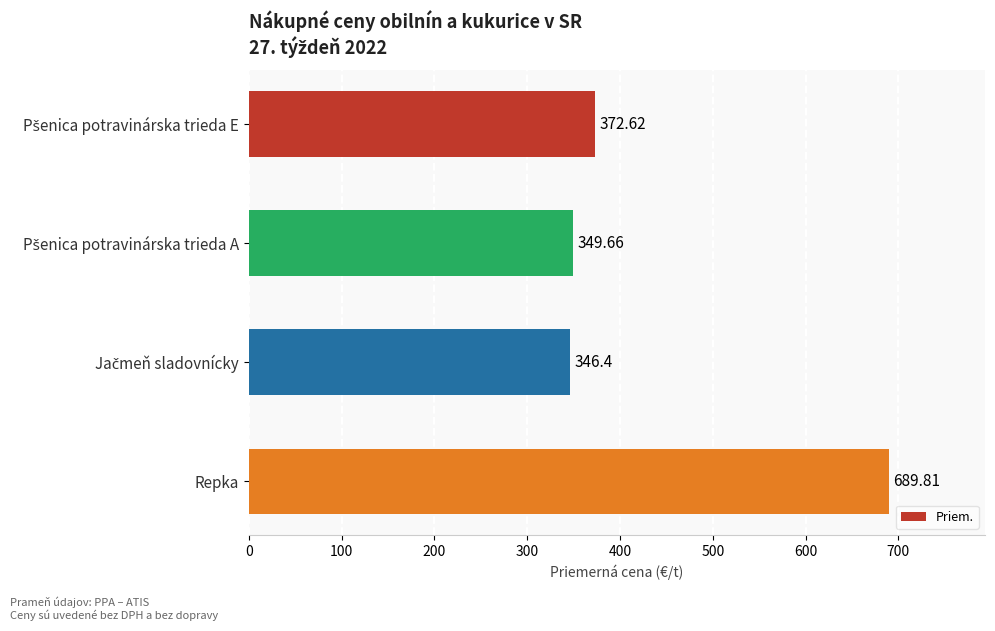

What is the average value?

439.6